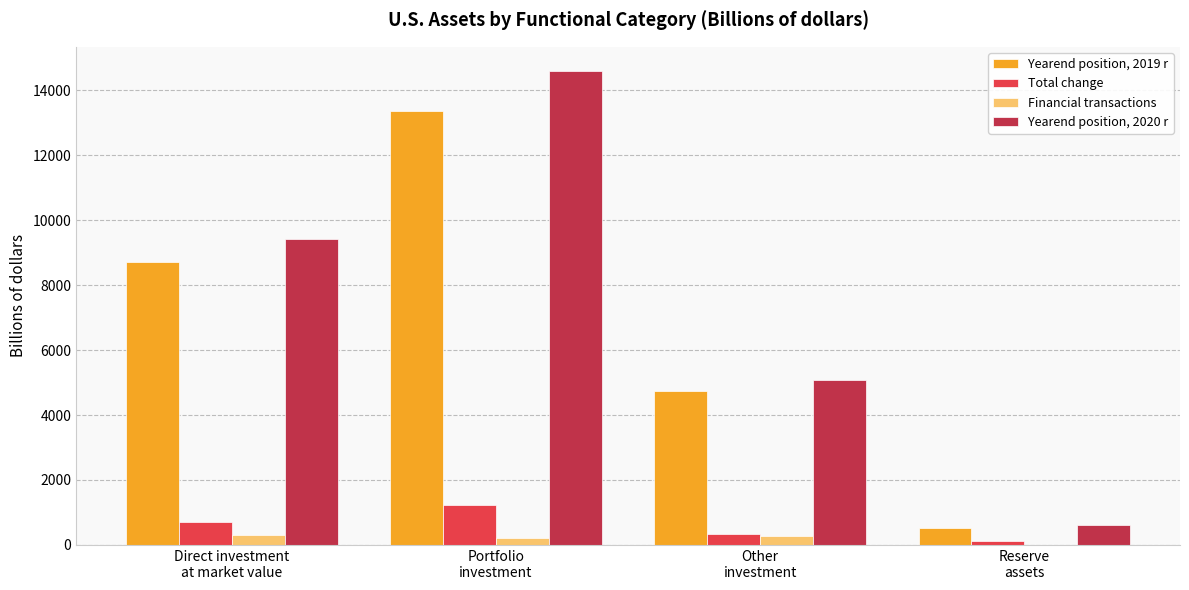

What is the sum of all Financial transactions values?

809.3